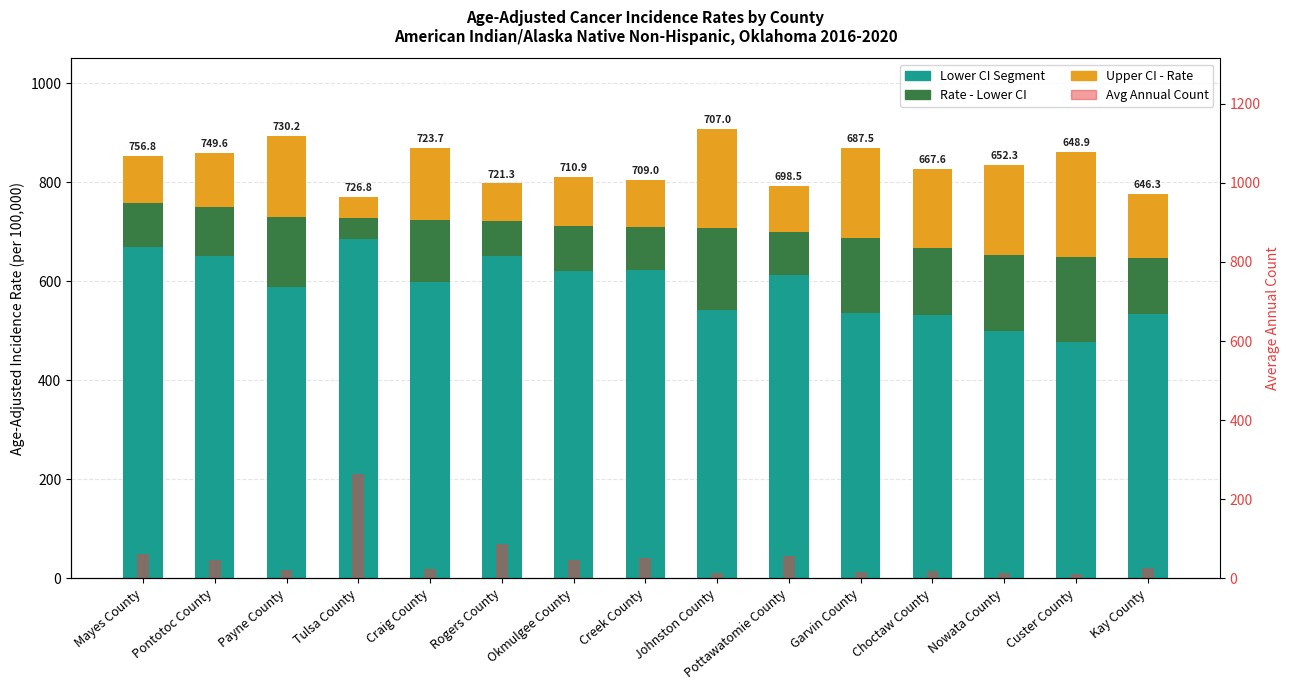

Are the bars horizontal?

No